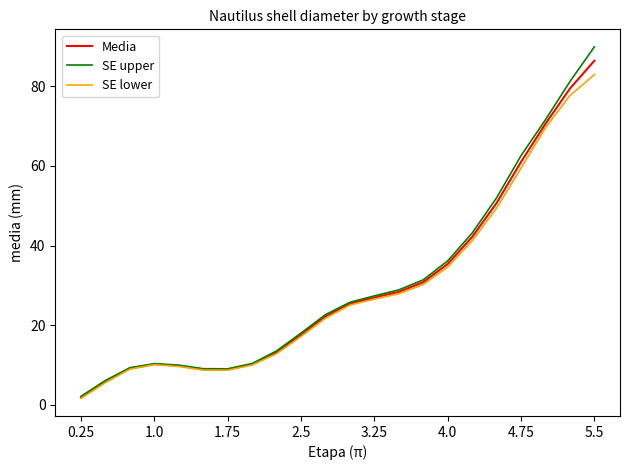

Which series has the widest spread of values?

SE upper